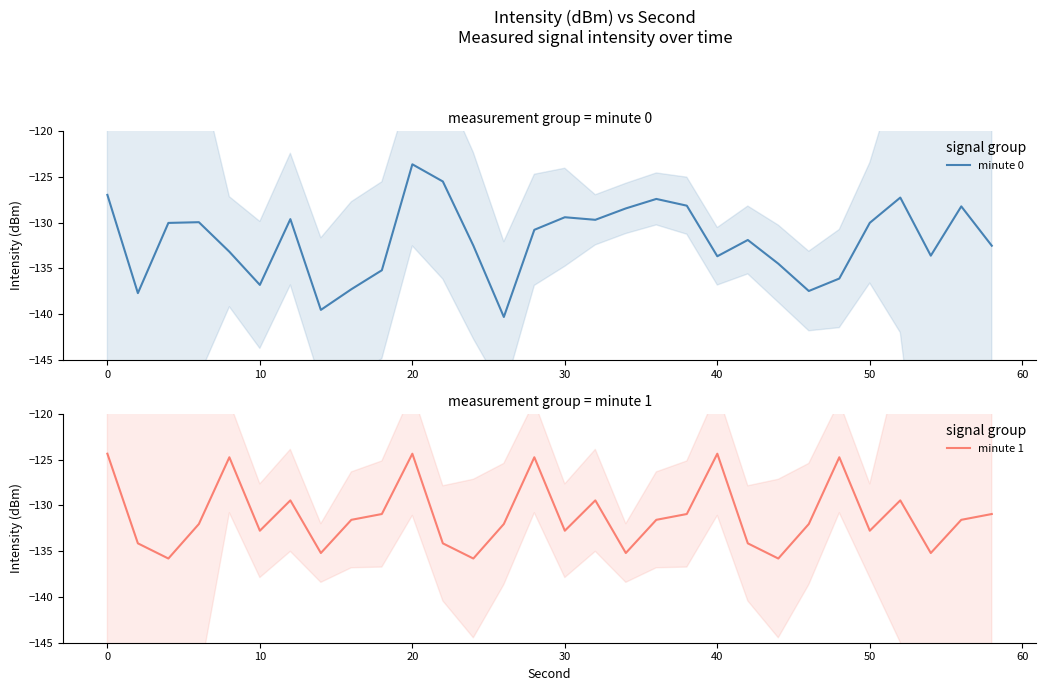

What is the maximum value for minute 0?

-123.6